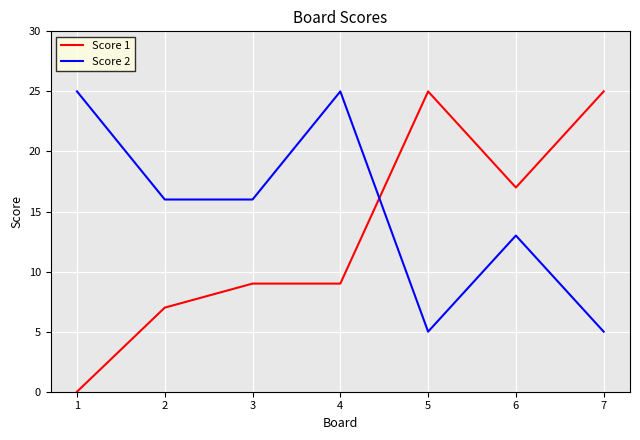

How many lines are shown in the chart?

2